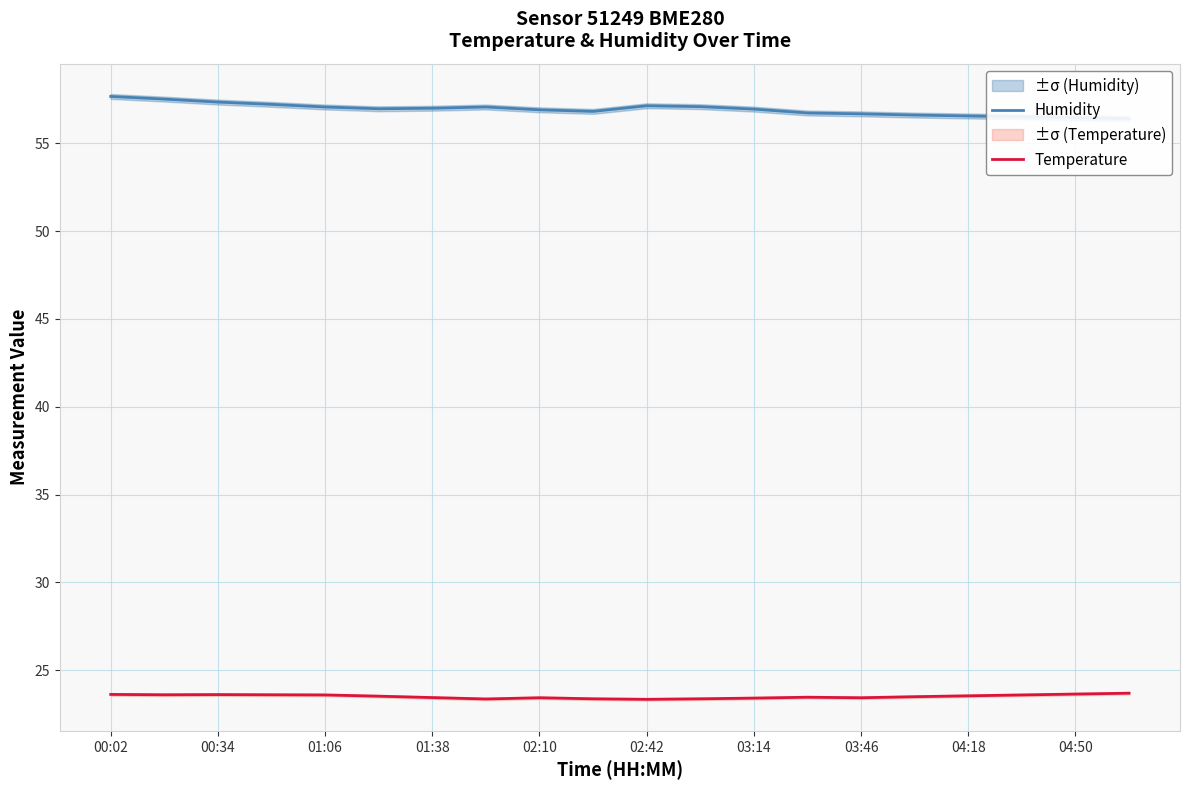

What is the minimum value for Humidity?

56.4